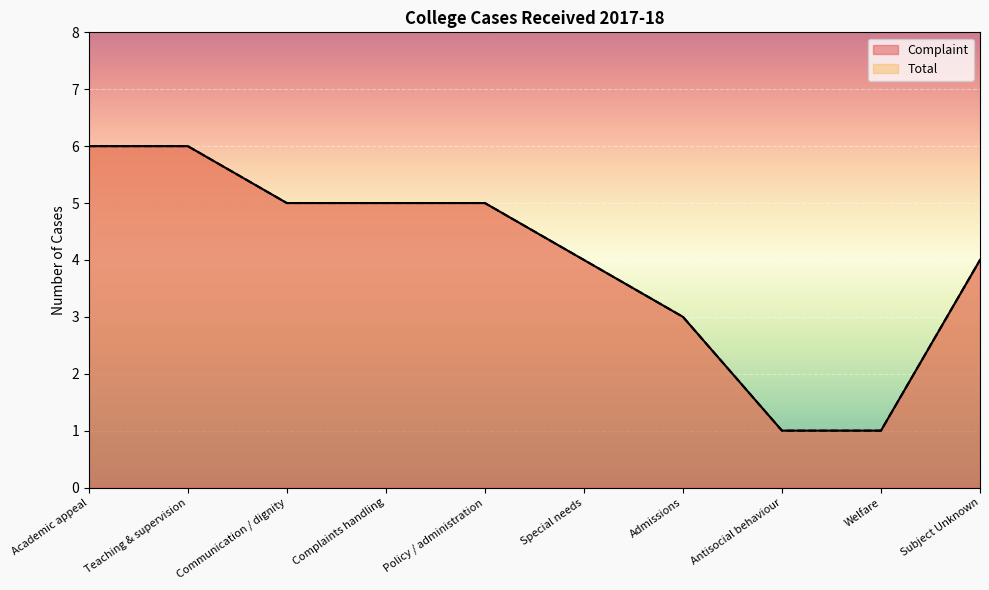

What is the difference between the maximum and minimum values in the Total series?

5